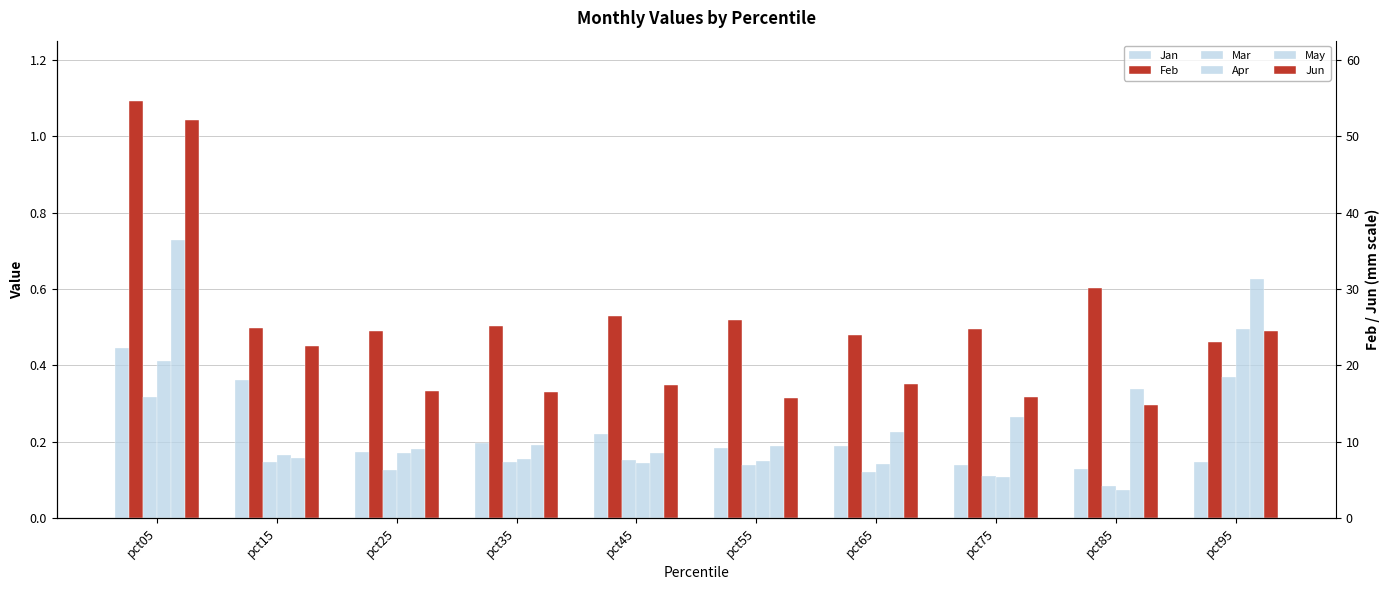

Reading left to right, list all the values displayed in this chart.

Jan: pct05=0.4	pct15=0.4	pct25=0.2	pct35=0.2	pct45=0.2	pct55=0.2	pct65=0.2	pct75=0.1	pct85=0.1	pct95=0.1
Feb: pct05=1.1	pct15=0.5	pct25=0.5	pct35=0.5	pct45=0.5	pct55=0.5	pct65=0.5	pct75=0.5	pct85=0.6	pct95=0.5
Mar: pct05=0.3	pct15=0.1	pct25=0.1	pct35=0.1	pct45=0.2	pct55=0.1	pct65=0.1	pct75=0.1	pct85=0.1	pct95=0.4
Apr: pct05=0.4	pct15=0.2	pct25=0.2	pct35=0.2	pct45=0.1	pct55=0.1	pct65=0.1	pct75=0.1	pct85=0.1	pct95=0.5
May: pct05=0.7	pct15=0.2	pct25=0.2	pct35=0.2	pct45=0.2	pct55=0.2	pct65=0.2	pct75=0.3	pct85=0.3	pct95=0.6
Jun: pct05=1.0	pct15=0.5	pct25=0.3	pct35=0.3	pct45=0.3	pct55=0.3	pct65=0.4	pct75=0.3	pct85=0.3	pct95=0.5